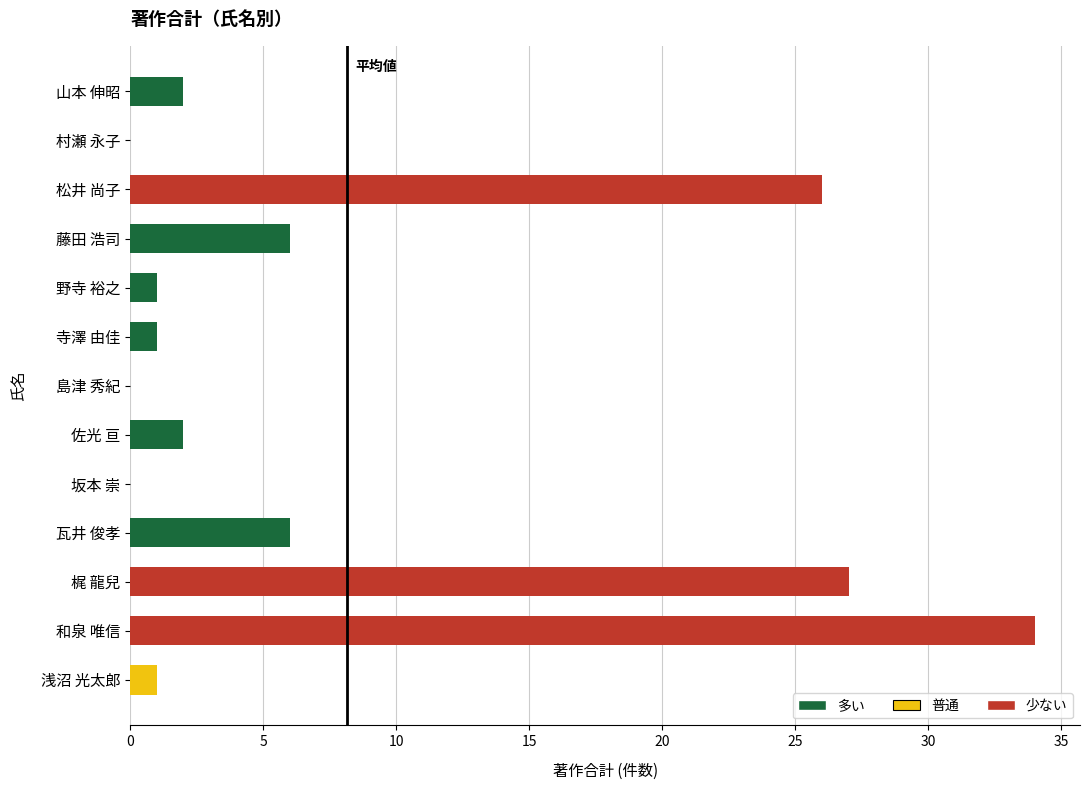

What is the ratio of the value at 浅沼 光太郎 to the value at 山本 伸昭?

0.5